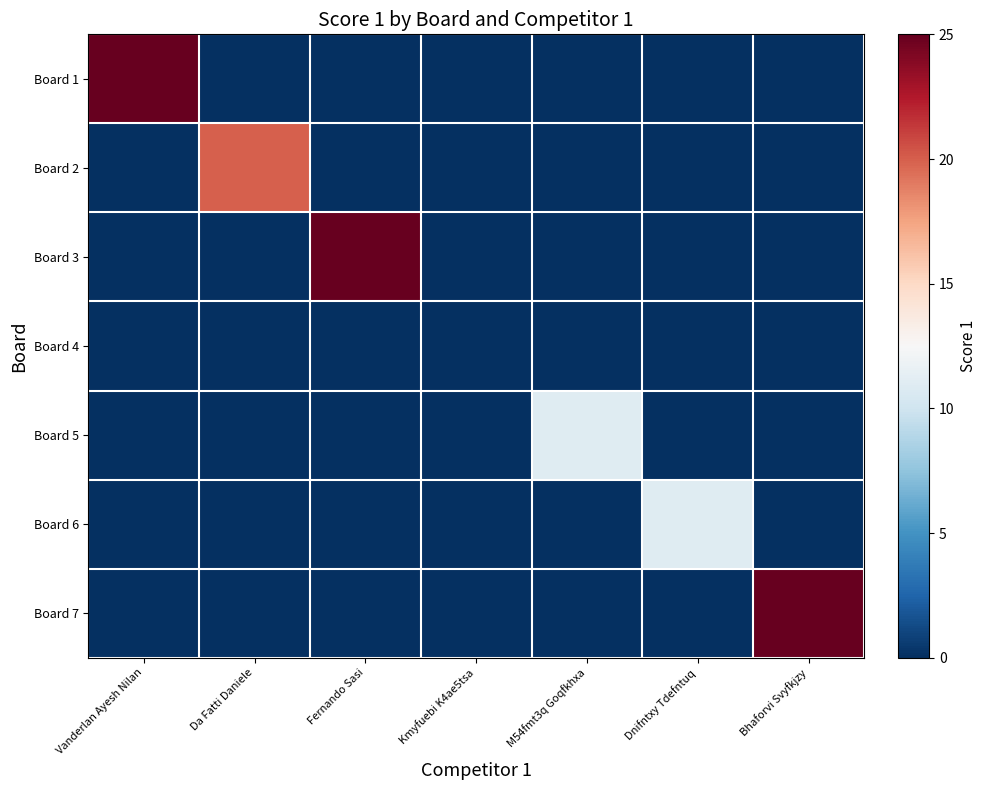

Reading left to right, transcribe all the data shown in this chart.

Board 1: Vanderlan Ayesh Nilan=25	Da Fatti Daniele=0	Fernando Sasi=0	Kmyfuebi K4ae5tsa=0	M54fmt3q Goqfkhxa=0	Dnifntxy Tdefntuq=0	Bhaforvi Svyfkjzy=0
Board 2: Vanderlan Ayesh Nilan=0	Da Fatti Daniele=20	Fernando Sasi=0	Kmyfuebi K4ae5tsa=0	M54fmt3q Goqfkhxa=0	Dnifntxy Tdefntuq=0	Bhaforvi Svyfkjzy=0
Board 3: Vanderlan Ayesh Nilan=0	Da Fatti Daniele=0	Fernando Sasi=25	Kmyfuebi K4ae5tsa=0	M54fmt3q Goqfkhxa=0	Dnifntxy Tdefntuq=0	Bhaforvi Svyfkjzy=0
Board 4: Vanderlan Ayesh Nilan=0	Da Fatti Daniele=0	Fernando Sasi=0	Kmyfuebi K4ae5tsa=0	M54fmt3q Goqfkhxa=0	Dnifntxy Tdefntuq=0	Bhaforvi Svyfkjzy=0
Board 5: Vanderlan Ayesh Nilan=0	Da Fatti Daniele=0	Fernando Sasi=0	Kmyfuebi K4ae5tsa=0	M54fmt3q Goqfkhxa=11	Dnifntxy Tdefntuq=0	Bhaforvi Svyfkjzy=0
Board 6: Vanderlan Ayesh Nilan=0	Da Fatti Daniele=0	Fernando Sasi=0	Kmyfuebi K4ae5tsa=0	M54fmt3q Goqfkhxa=0	Dnifntxy Tdefntuq=11	Bhaforvi Svyfkjzy=0
Board 7: Vanderlan Ayesh Nilan=0	Da Fatti Daniele=0	Fernando Sasi=0	Kmyfuebi K4ae5tsa=0	M54fmt3q Goqfkhxa=0	Dnifntxy Tdefntuq=0	Bhaforvi Svyfkjzy=25